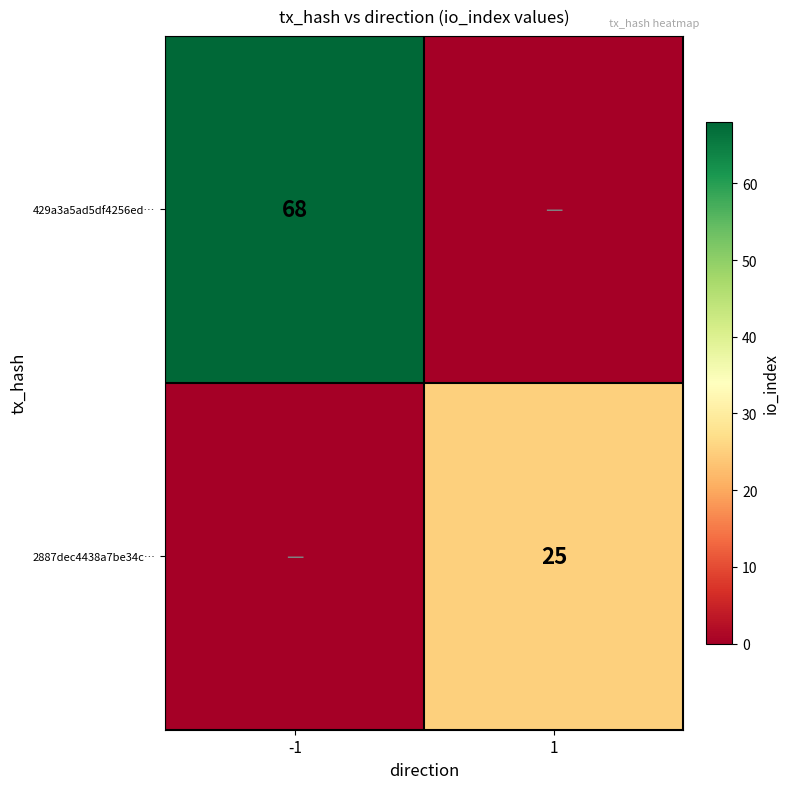

True or false: 429a3a5ad5df4256ed… has a value of 68 at -1.

True